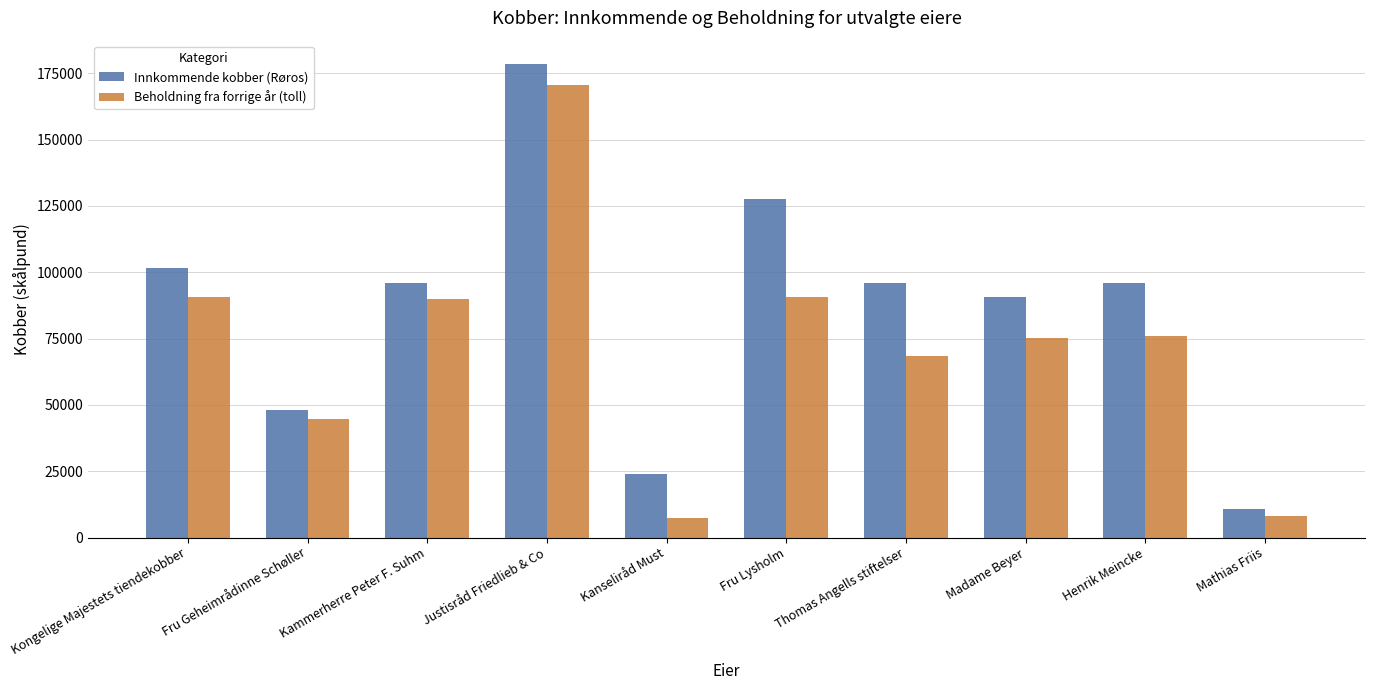

What is the label of the 3rd bar from the right?

Madame Beyer